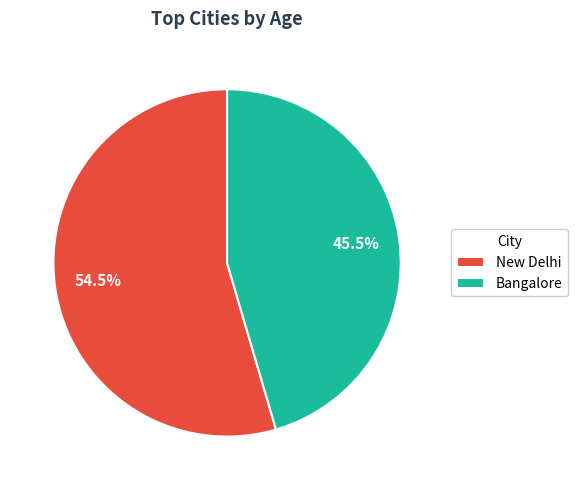

How much of the chart is everything except Bangalore?

54.5%